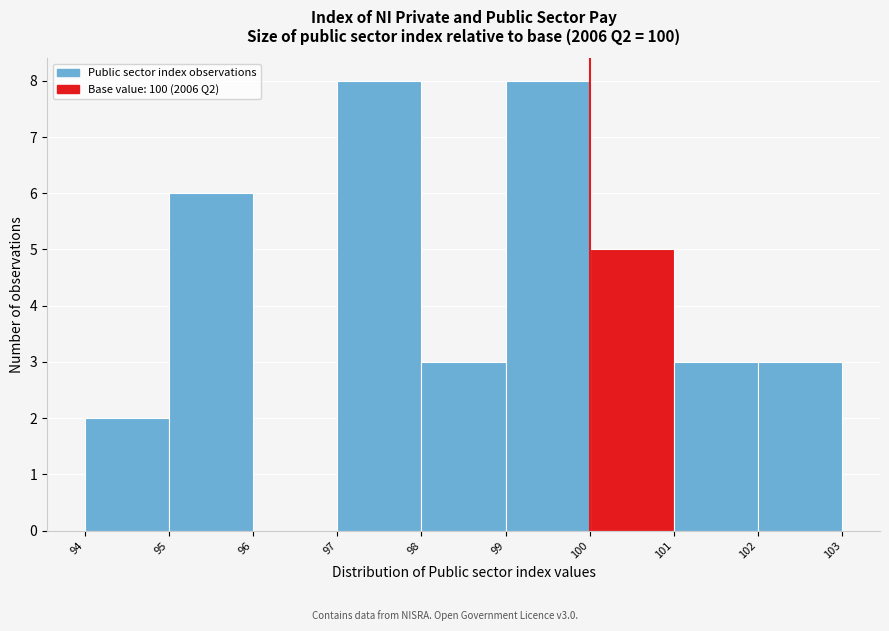

How tall is the bar that spans 101 to 102 on the x-axis? The values are not printed on the chart, so give them approximately, as read against the axis.

3